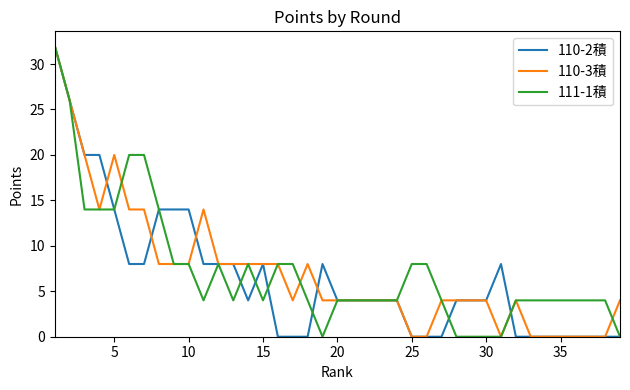

Reading left to right, what are all the values shown in this chart?

110-2積: 32	26	20	20	14	8	8	14	14	14	8	8	8	4	8	0	0	0	8	4	4	4	4	4	0	0	0	4	4	4	8	0	0	0	0	0	0	0	0
110-3積: 32	26	20	14	20	14	14	8	8	8	14	8	8	8	8	8	4	8	4	4	4	4	4	4	0	0	4	4	4	4	0	4	0	0	0	0	0	0	4
111-1積: 32	26	14	14	14	20	20	14	8	8	4	8	4	8	4	8	8	4	0	4	4	4	4	4	8	8	4	0	0	0	0	4	4	4	4	4	4	4	0